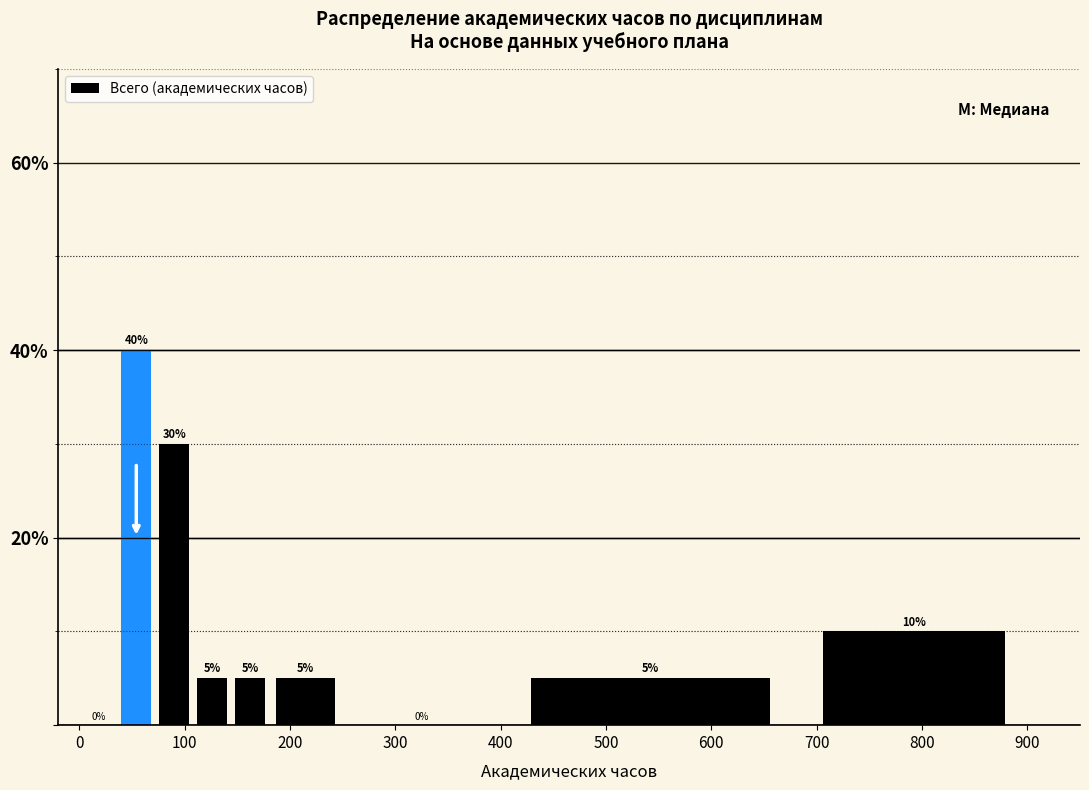

Read against the x-axis, roughly where is the centre of the tallest bar?

50